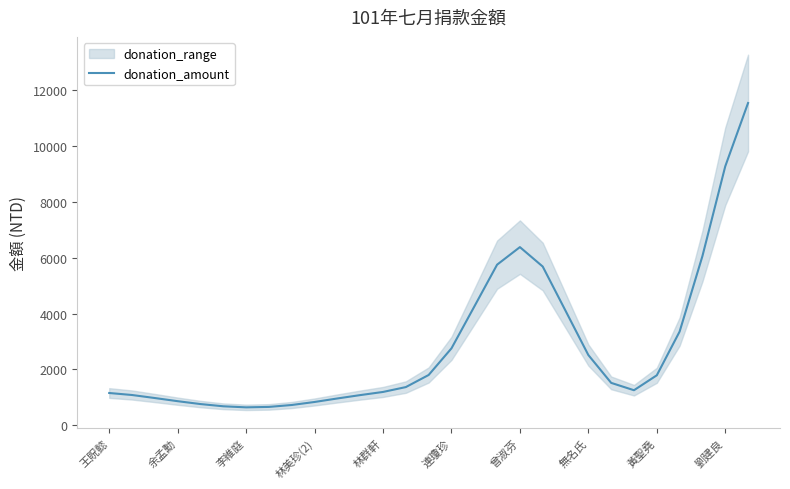

How many interior local peaks (higher than both neighbors) does the data have?

1